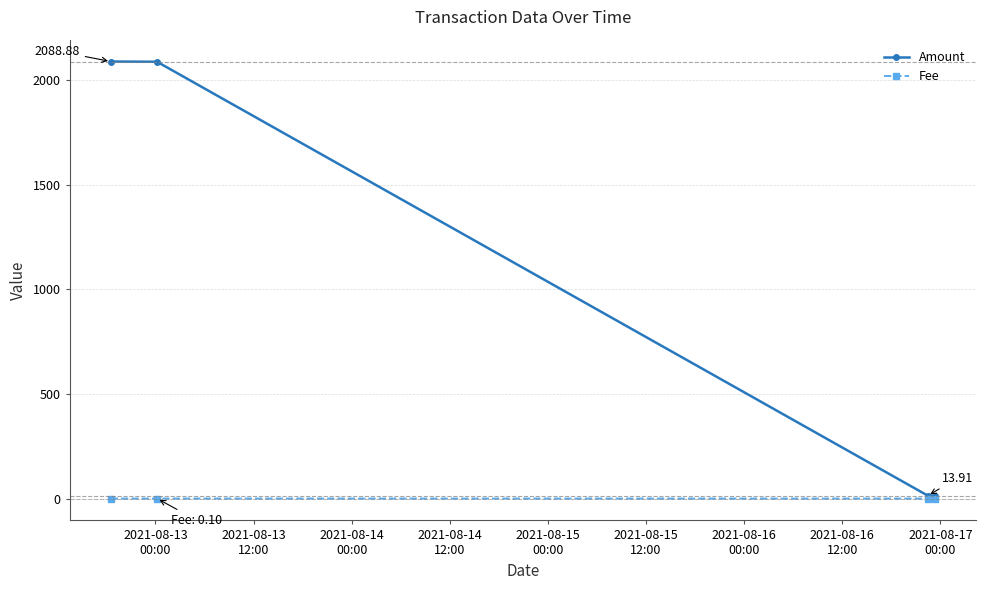

Which series has the largest total across all categories?

Amount